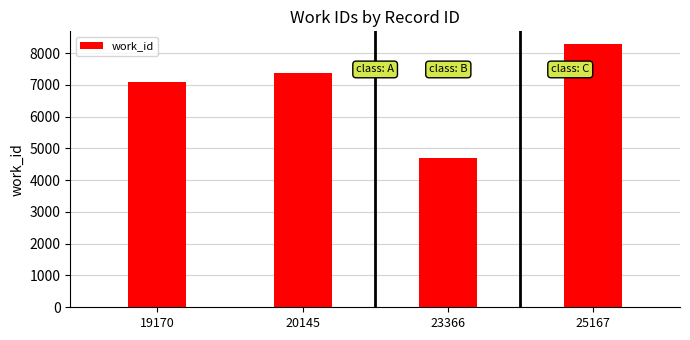

Which category has the highest value across all series?

25167